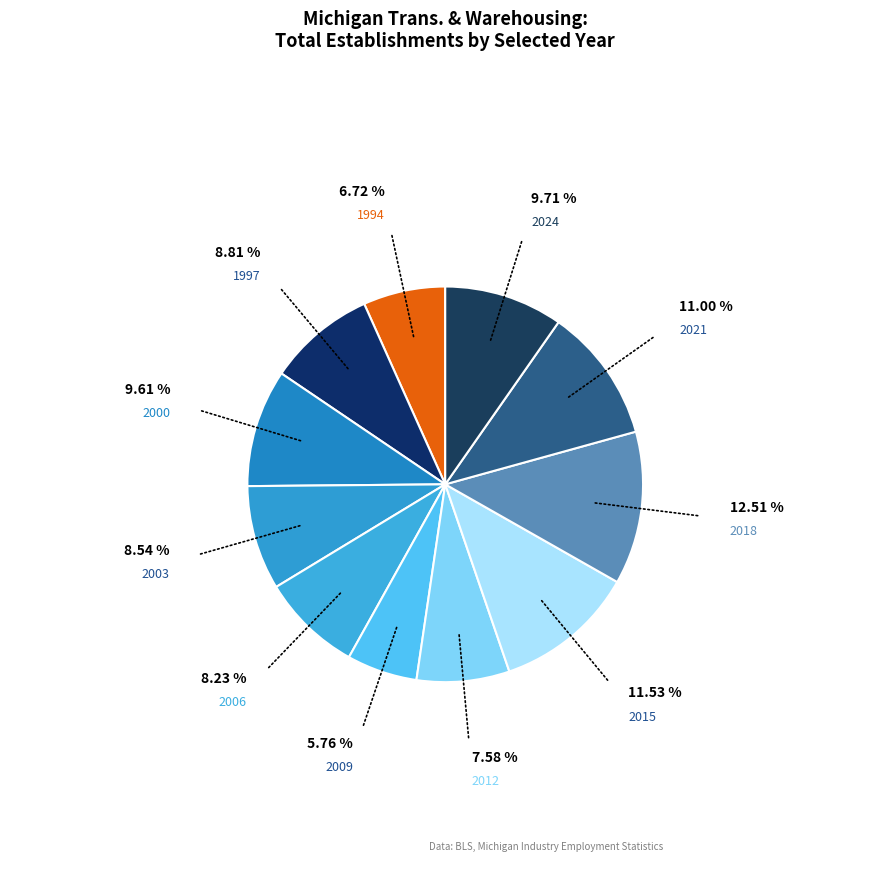

Count the number of slices in the pie.

11